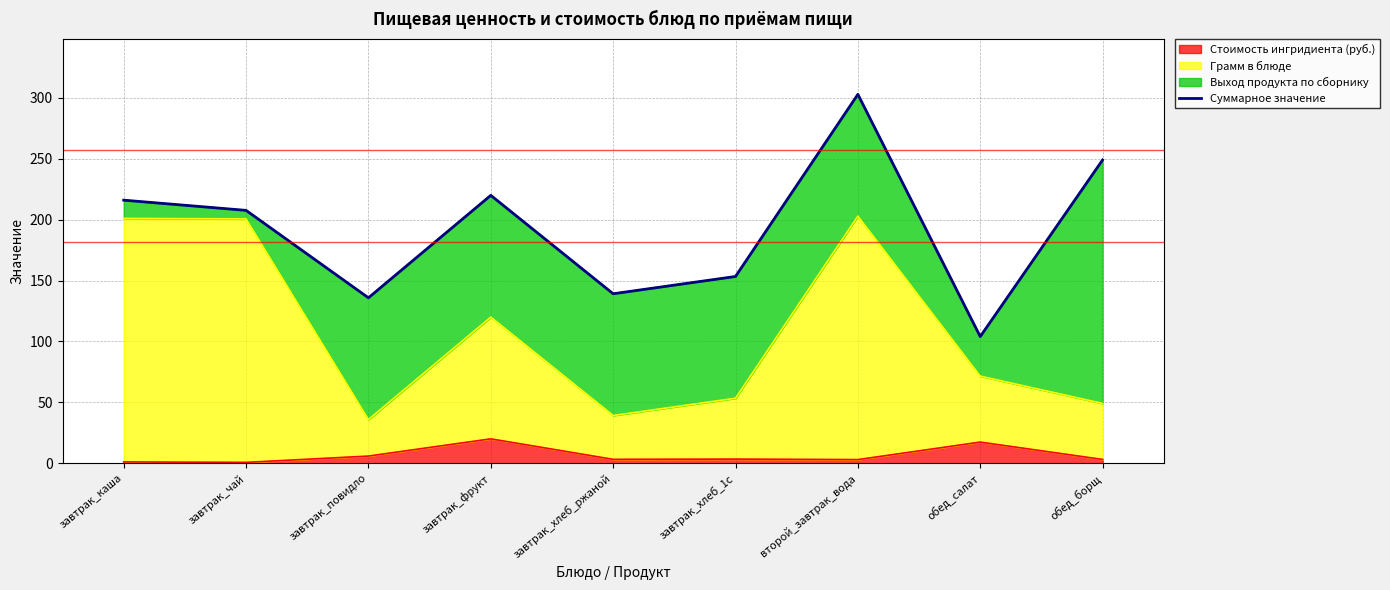

How many categories are shown in the chart?

9